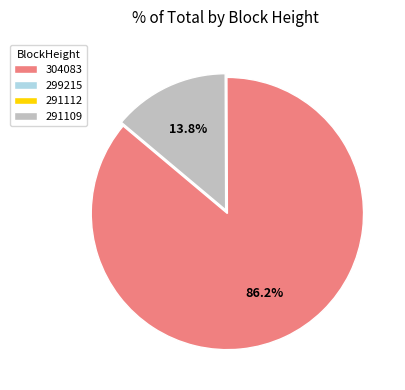

Between 304083 and 291109, which is larger?

304083